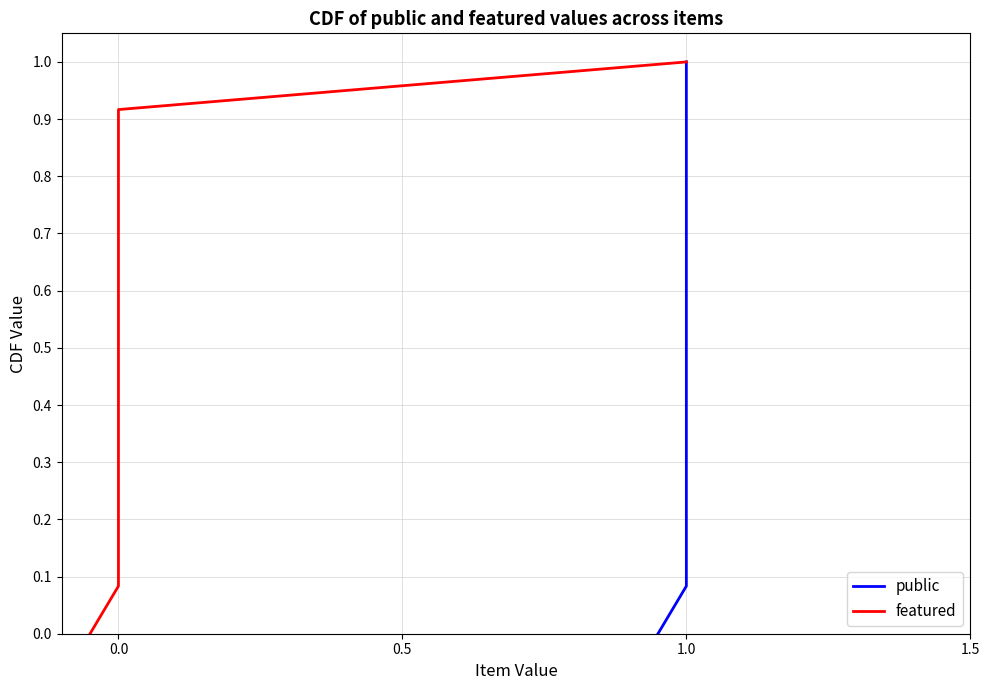

Does the chart have visible grid lines?

Yes